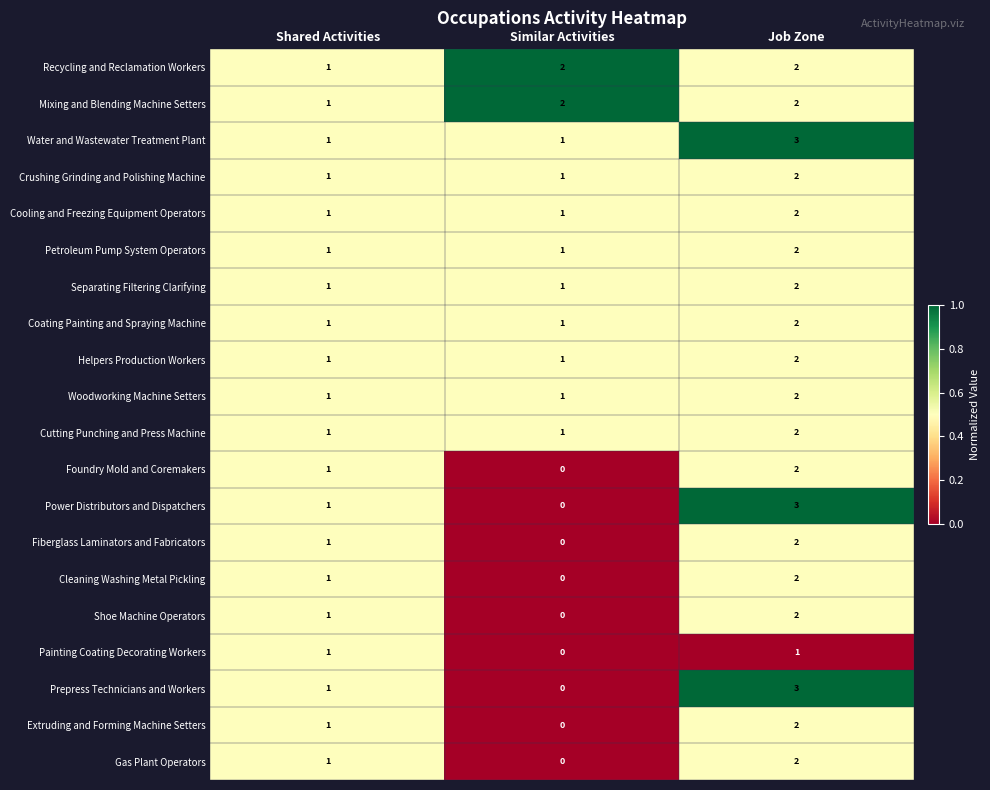

How many values in the Crushing Grinding and Polishing Machine series exceed 1?

1